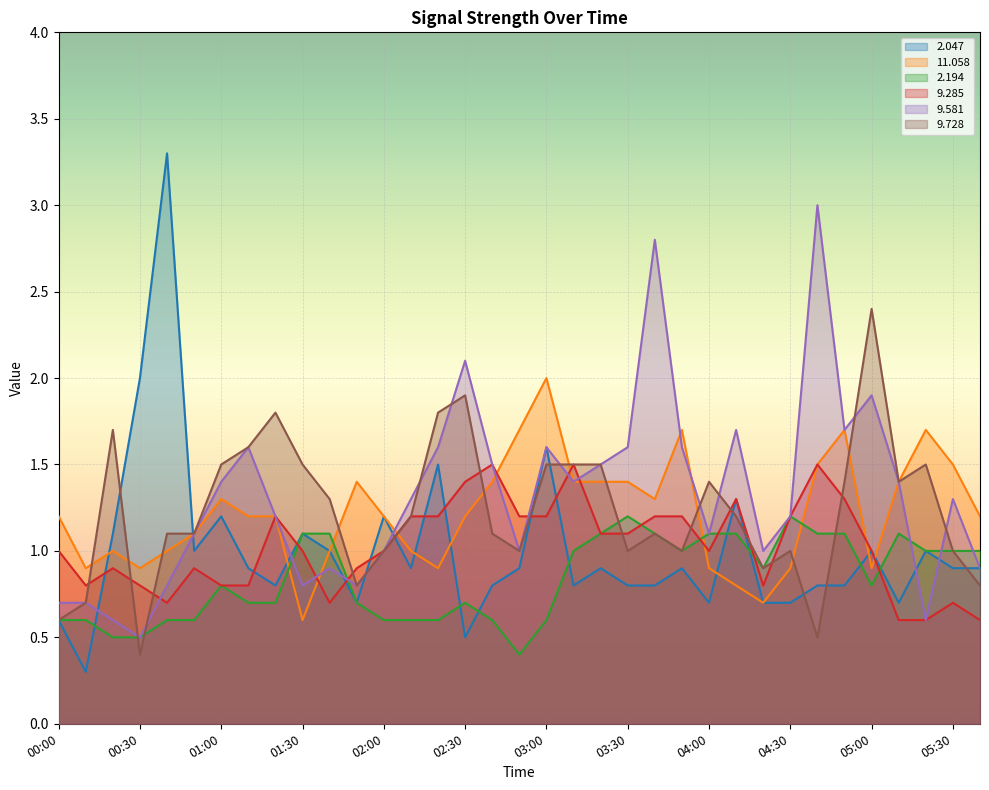

How many intersections are there between   9.728 and   2.047?

11